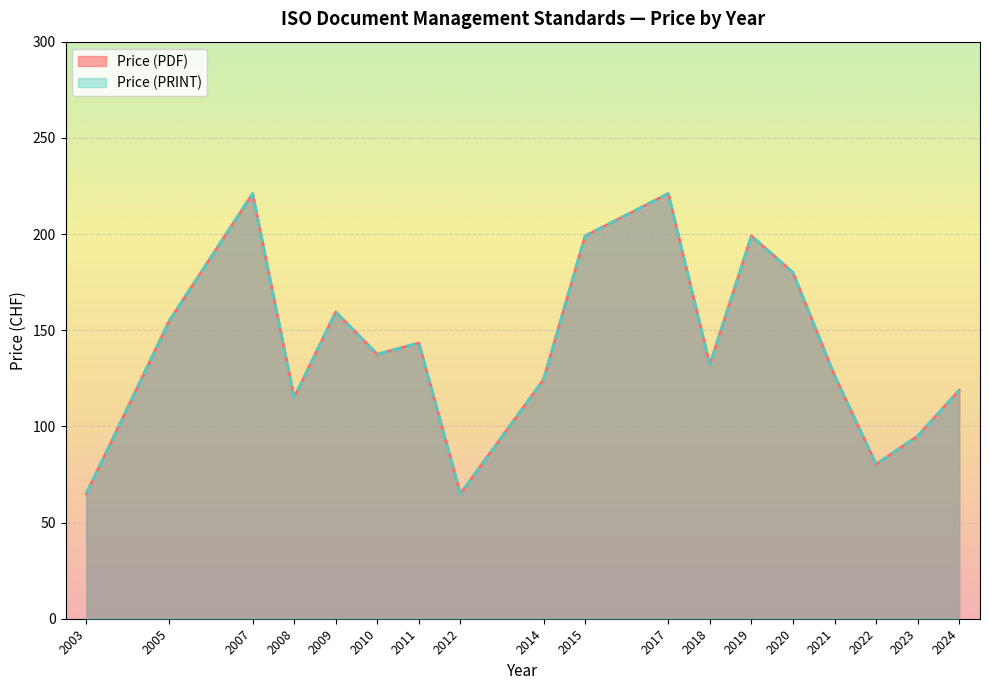

True or false: Price (PDF) has more than 1 interior local peaks.

True